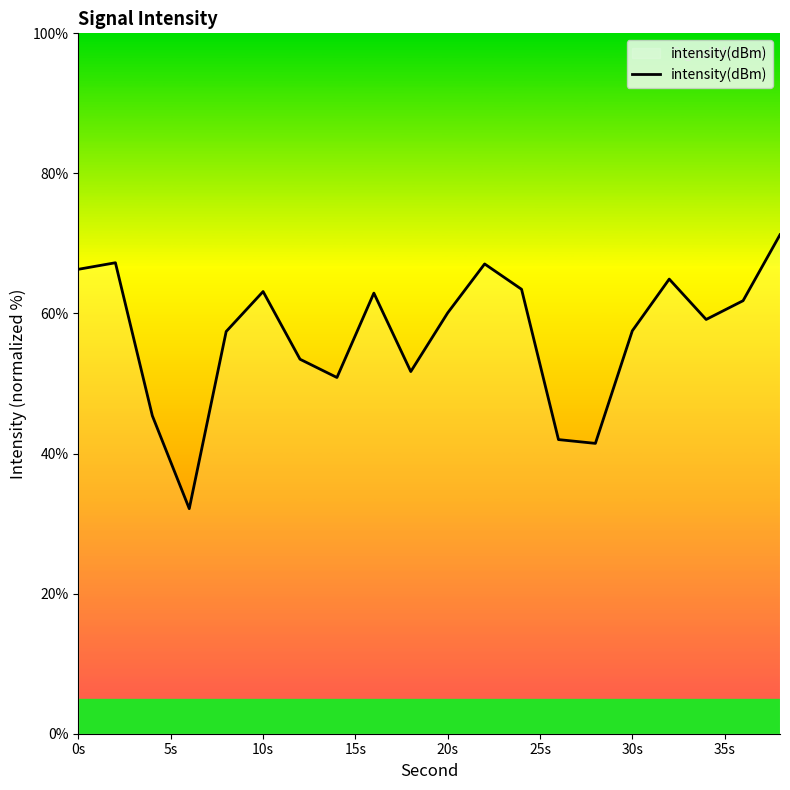

What is the difference between the maximum and minimum values?

39.1